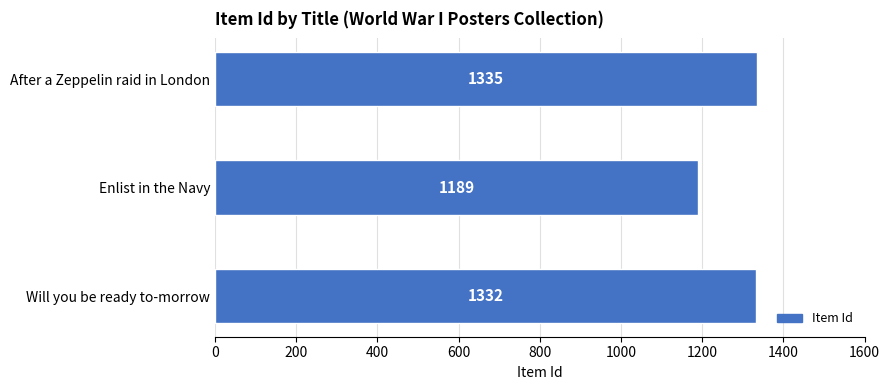

Which has a higher value, After a Zeppelin raid in London or Enlist in the Navy?

After a Zeppelin raid in London